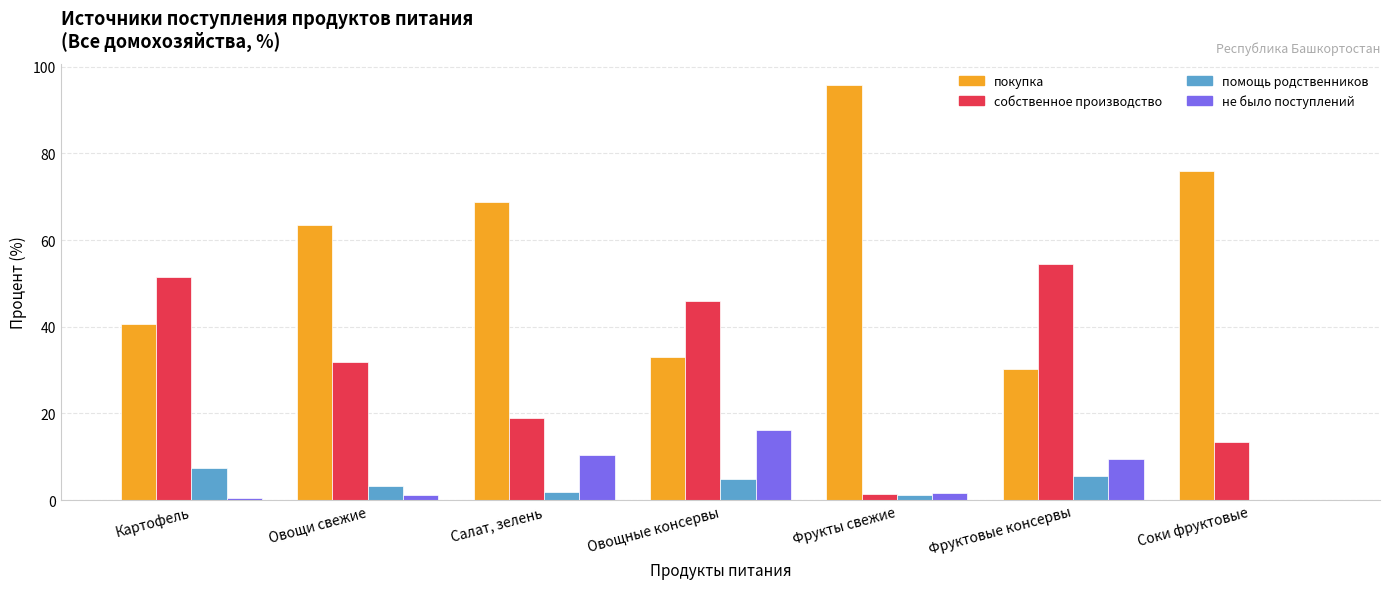

Which series has the largest total across all categories?

покупка